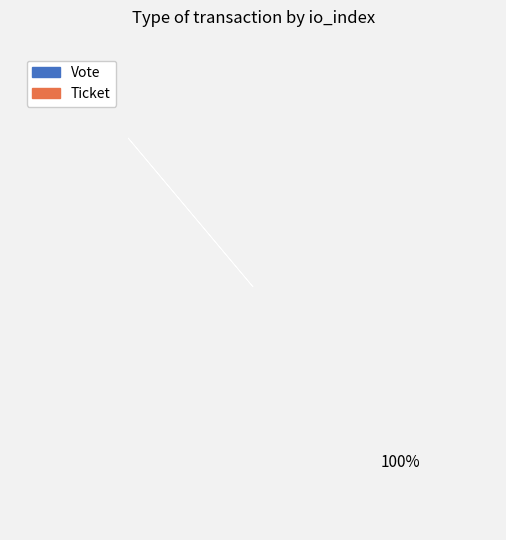

Is Vote the majority of the pie?

Yes